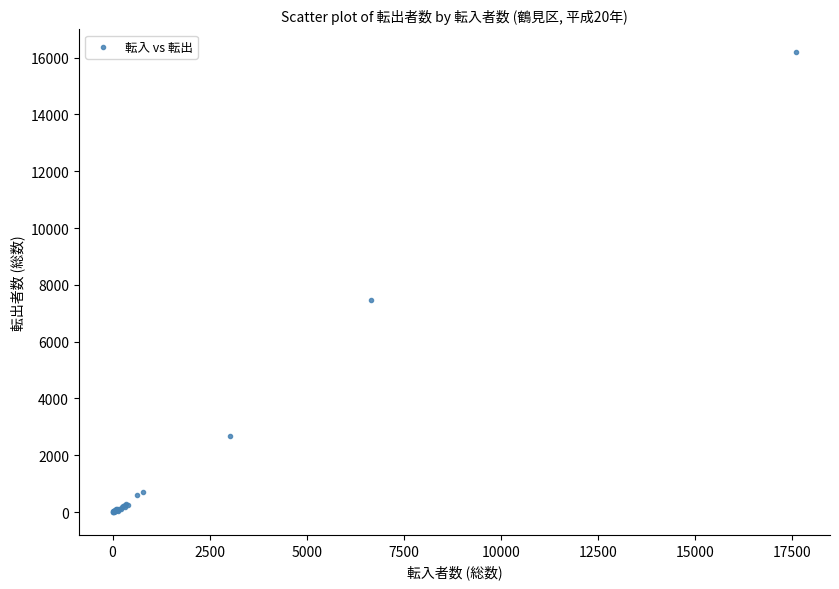

What Y value in the scatter plot is closest to 8097?

7472